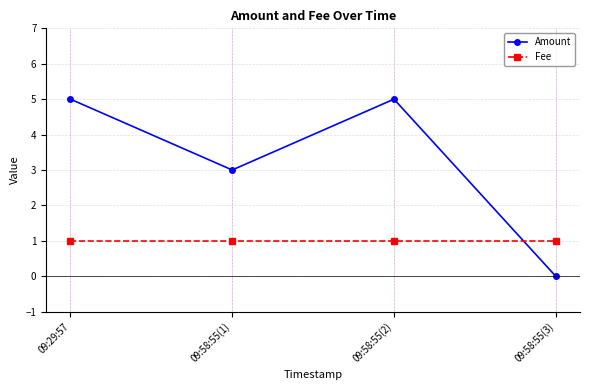

How many times do Fee and Amount cross each other?

1